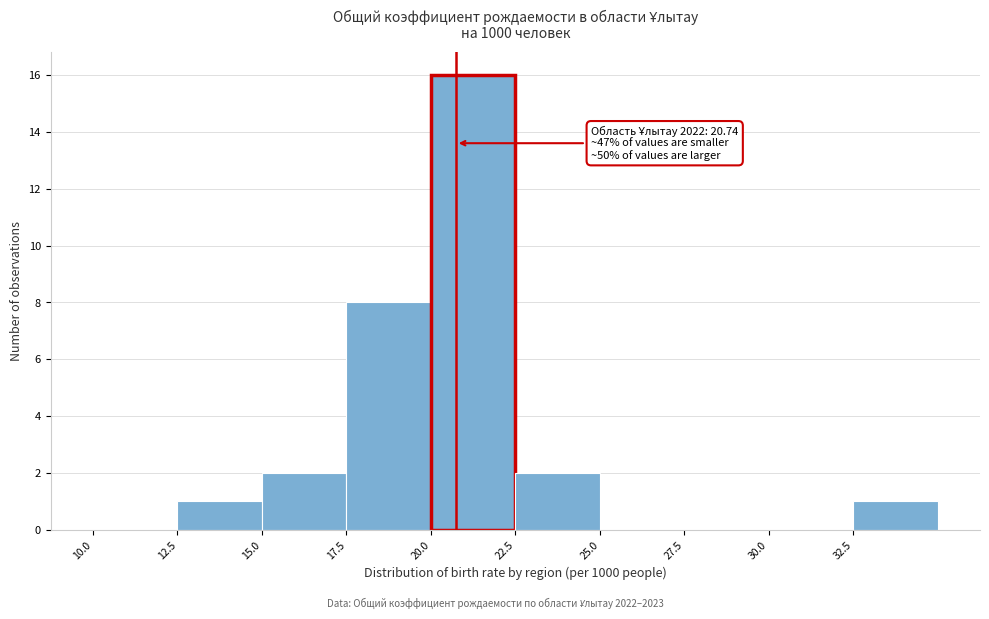

Over which range of the x-axis is the bar tallest?

20.0 to 22.5